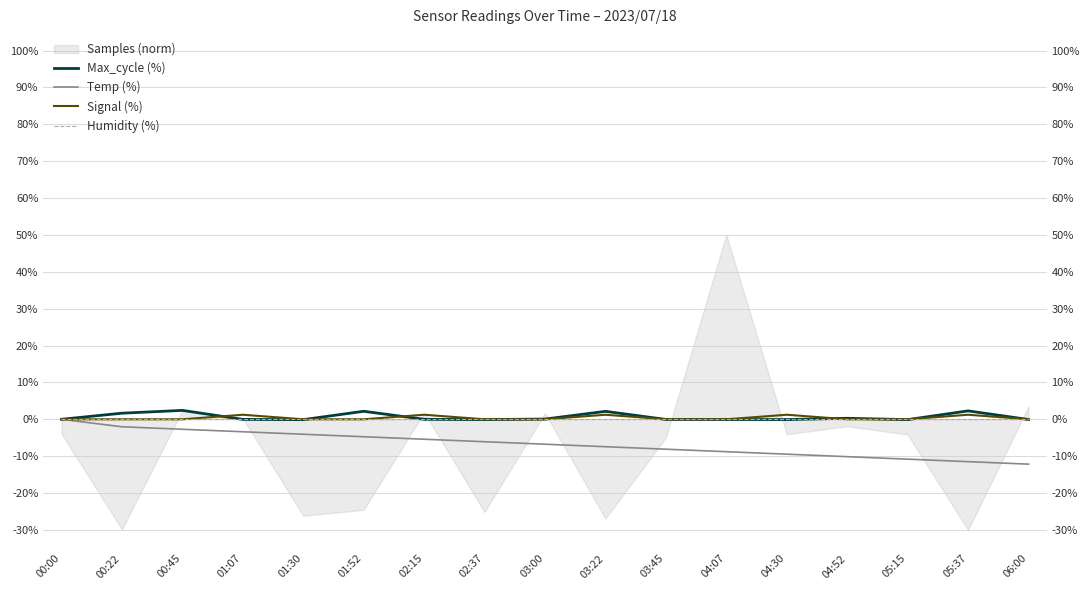

How many values in the Max_cycle (%) series exceed 0?

7